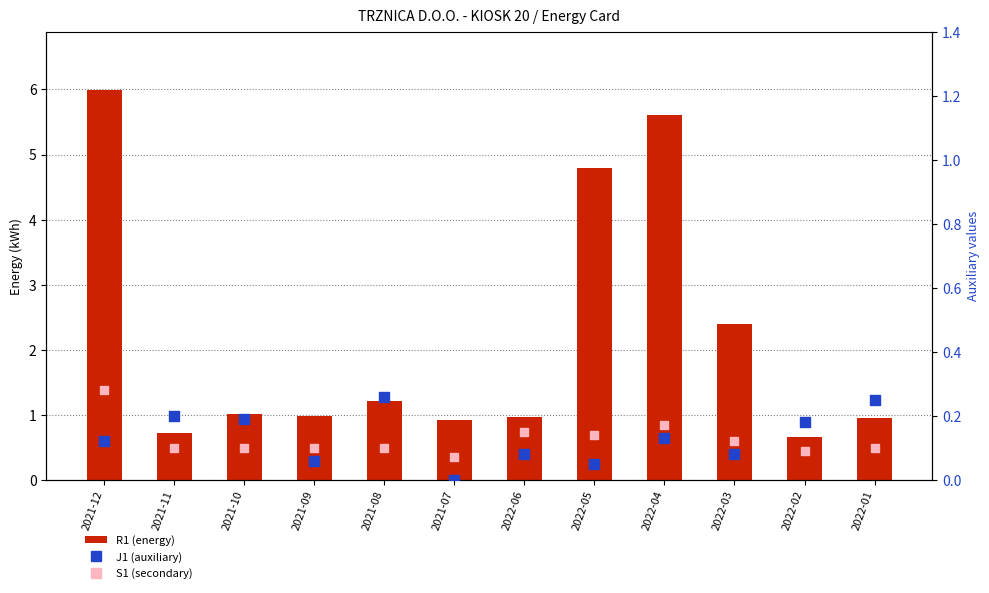

Is the value of S1 at 2022-04 greater than the value of J1 at 2021-07?

Yes